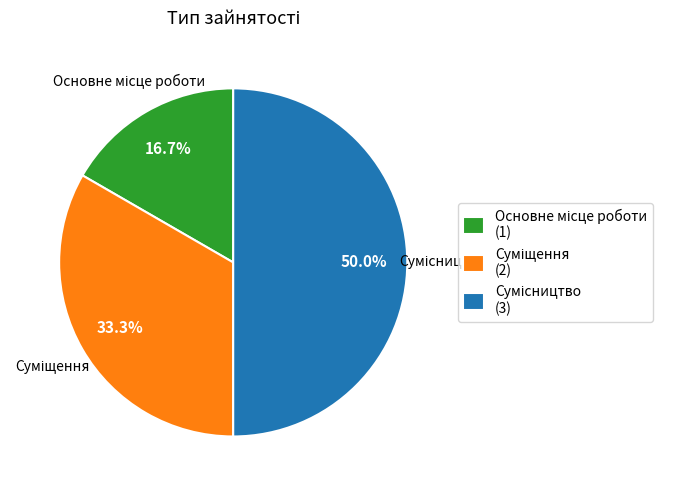

What is the largest slice in the pie chart?

Сумісництво